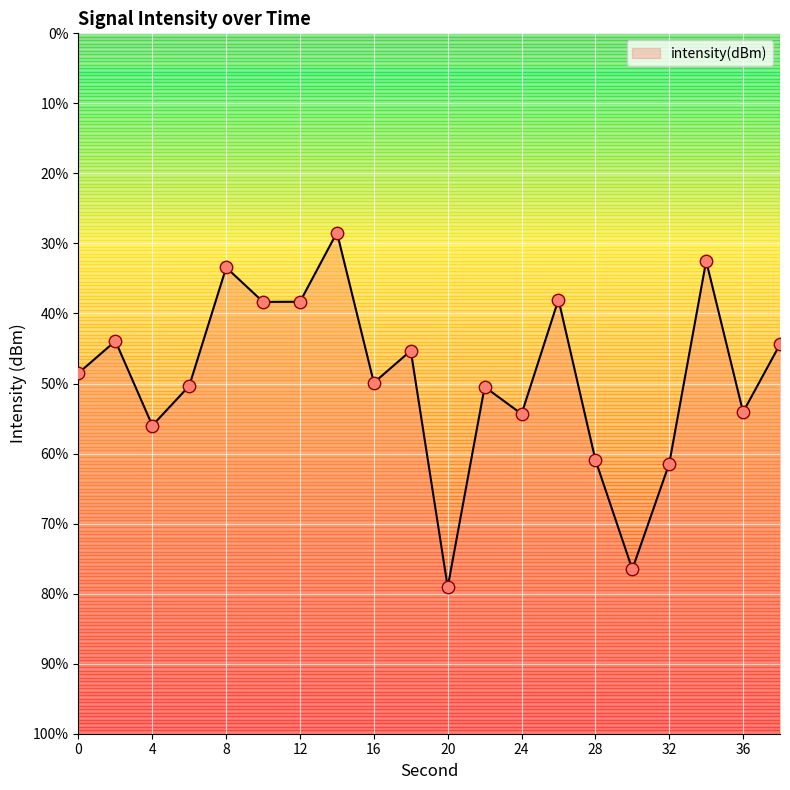

Which has a higher value, 30 or 4?

4